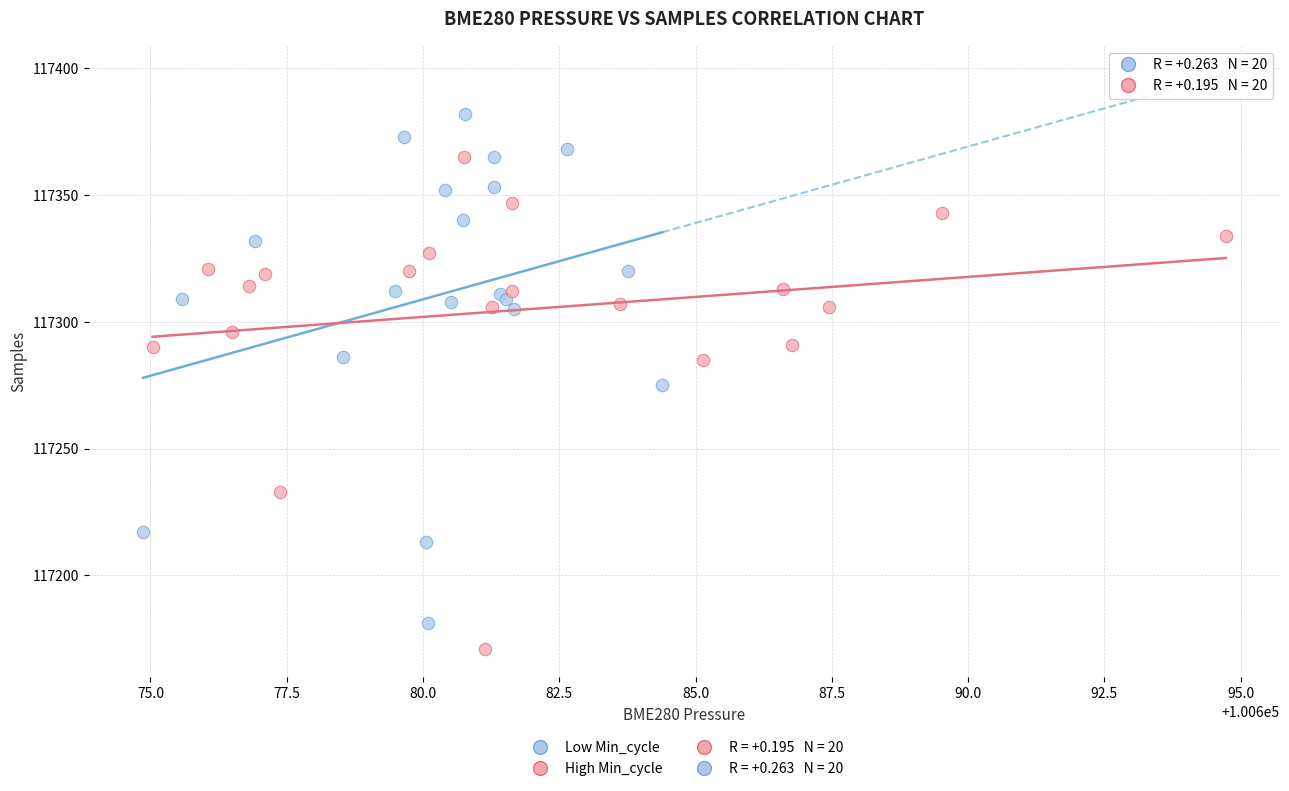

Which series reaches the minimum Y coordinate?

High Min_cycle